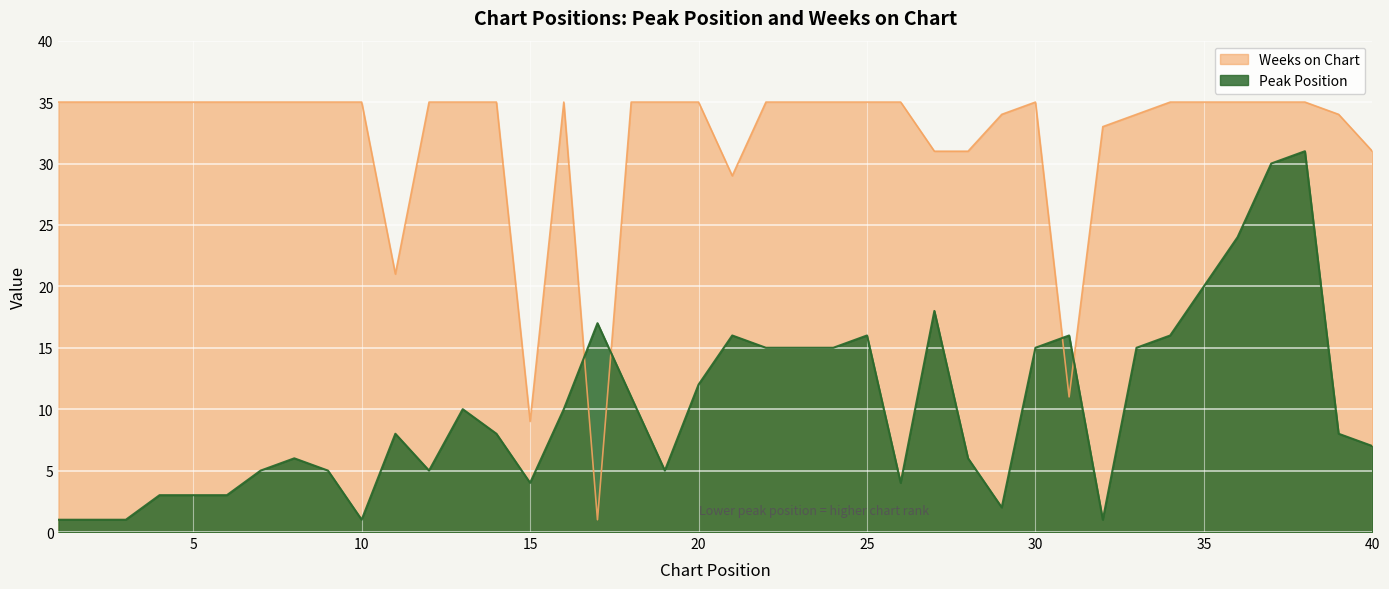

What is the average value of the Peak Position series?

10